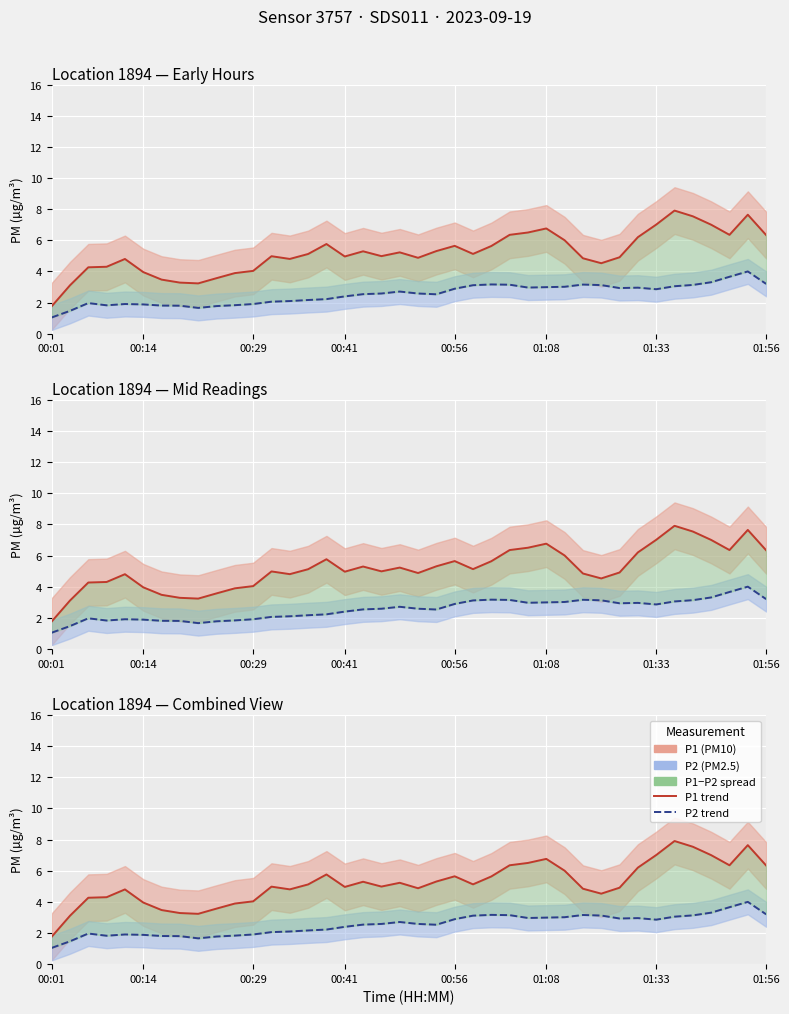

At which category does P2 reach its first local peak?

3